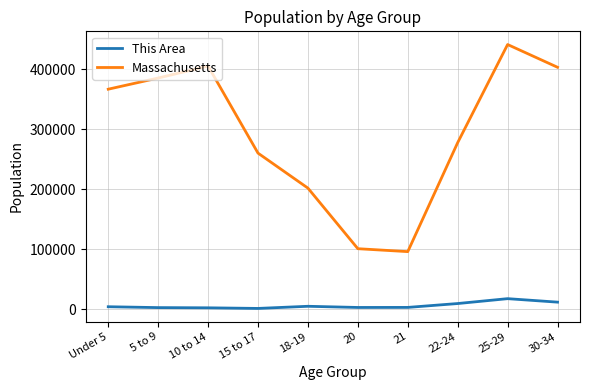

What is the difference between the maximum and minimum values in the This Area series?

16282